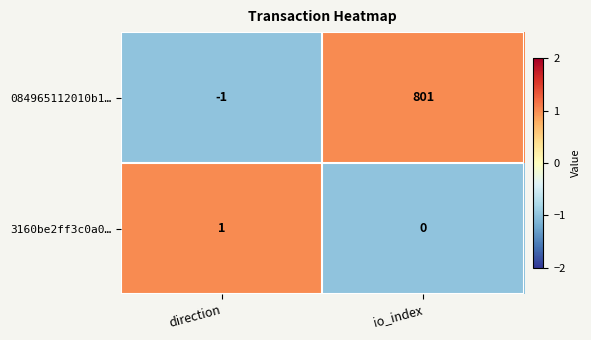

What is the greatest value displayed?

801